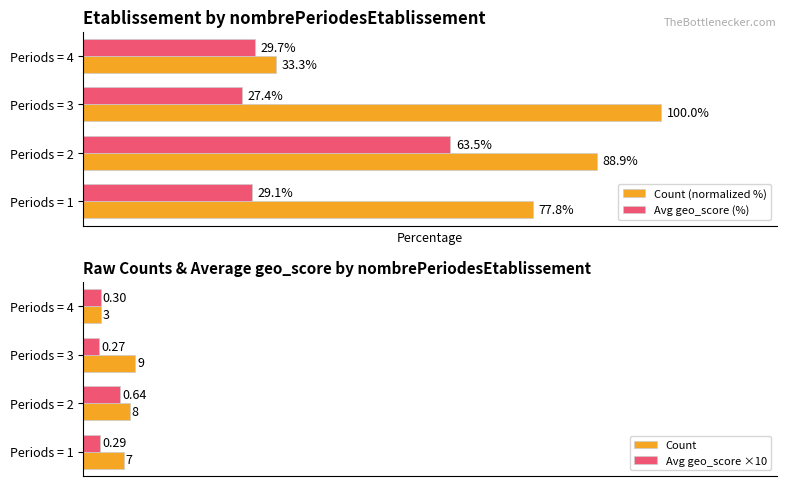

Is the value of Count at Periods = 2 greater than the value of Avg geo_score ×10 at Periods = 1?

Yes